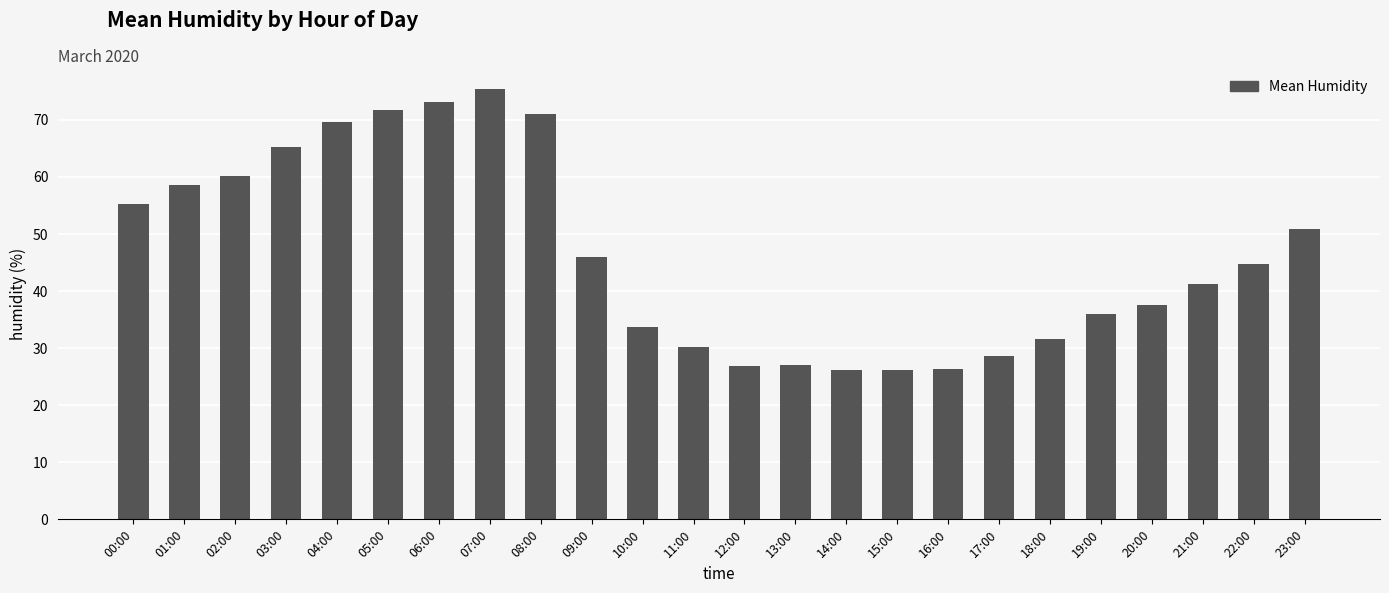

Approximately how many times larger is the value at 17:00 compared to 11:00?

1.0